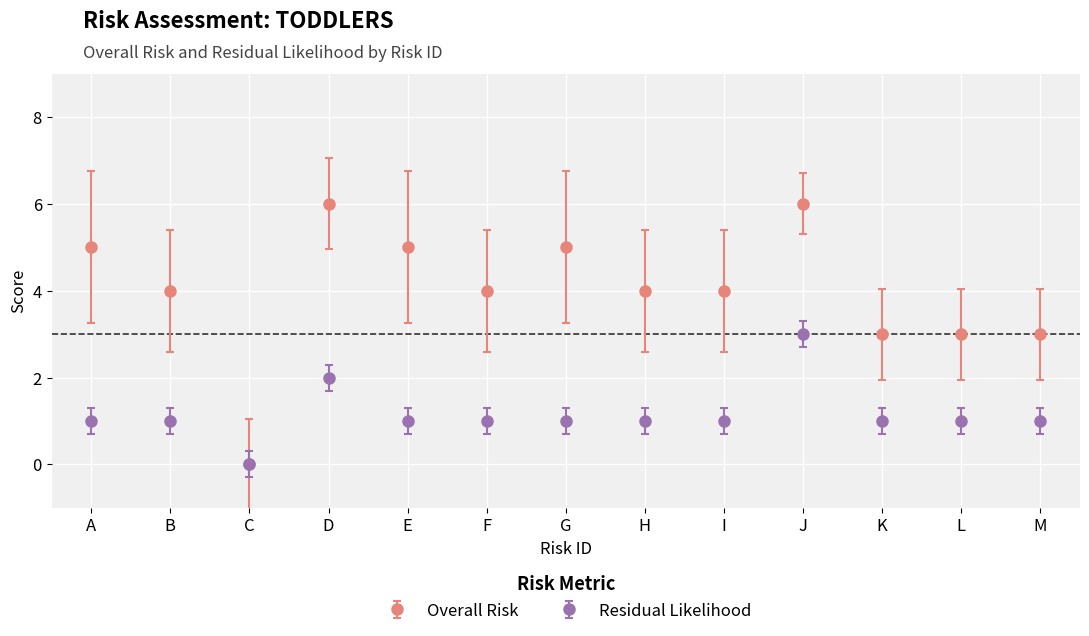

Which series has the largest range (max minus min)?

Overall Risk